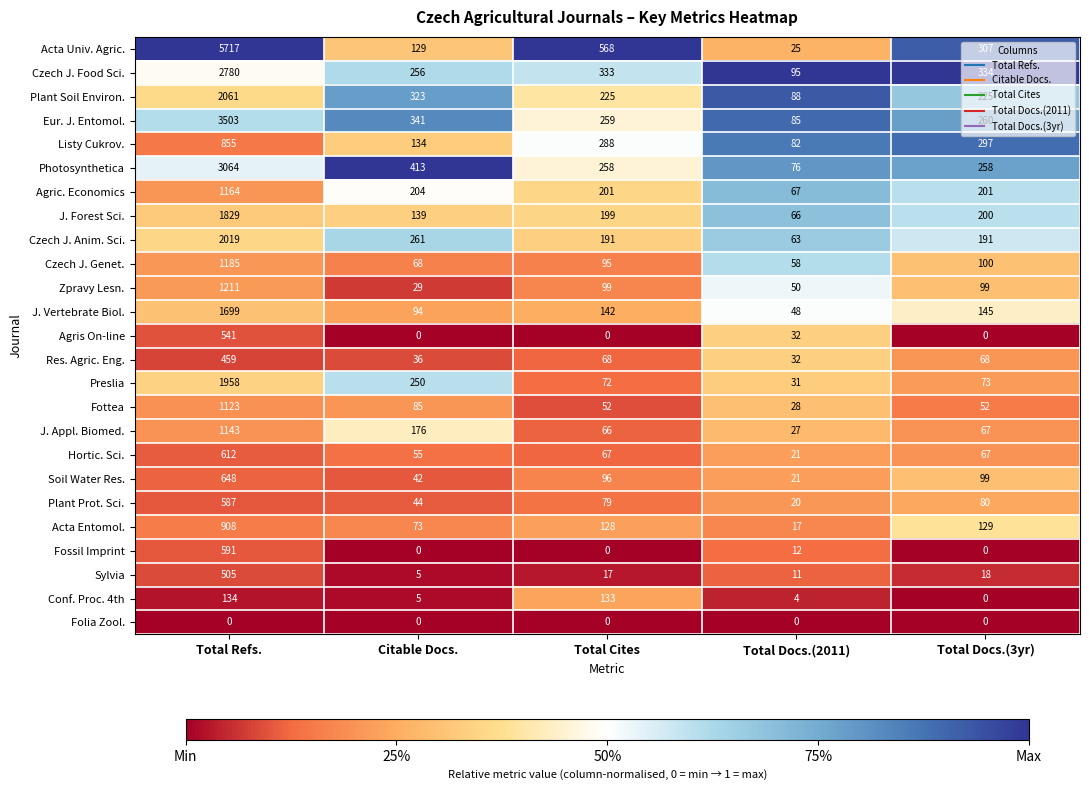

List the labels in order of Soil Water Res. value, largest first.

Total Refs., Total Docs.(3yr), Total Cites, Citable Docs., Total Docs.(2011)